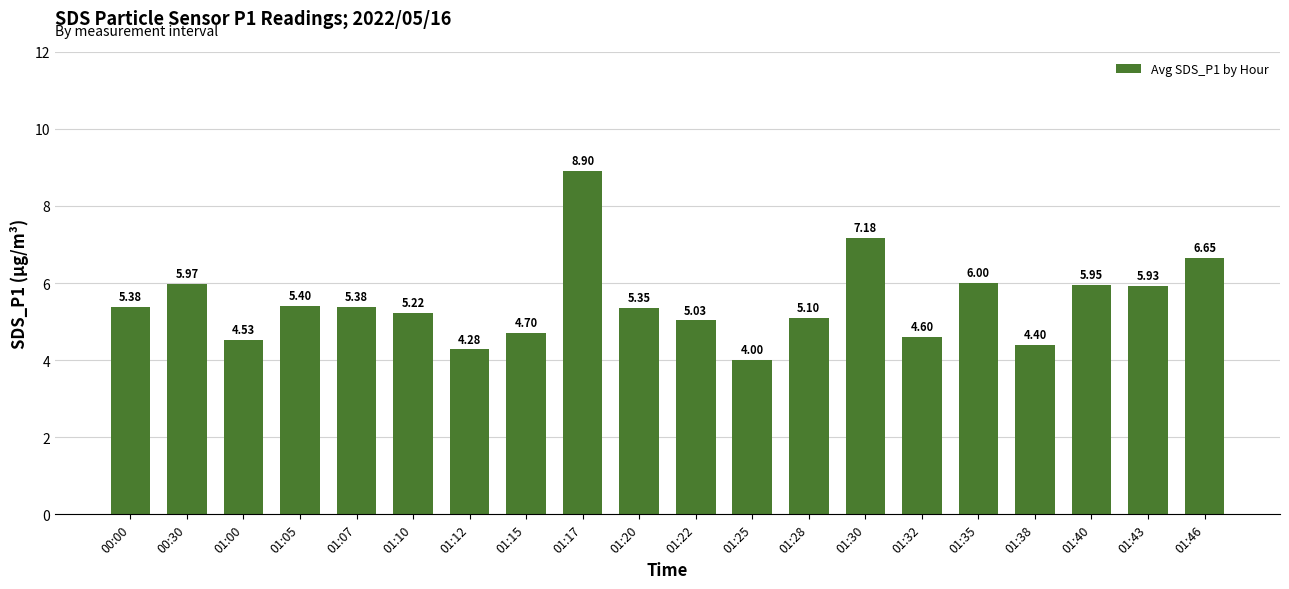

Where is the data nearest to the value 6?

01:35